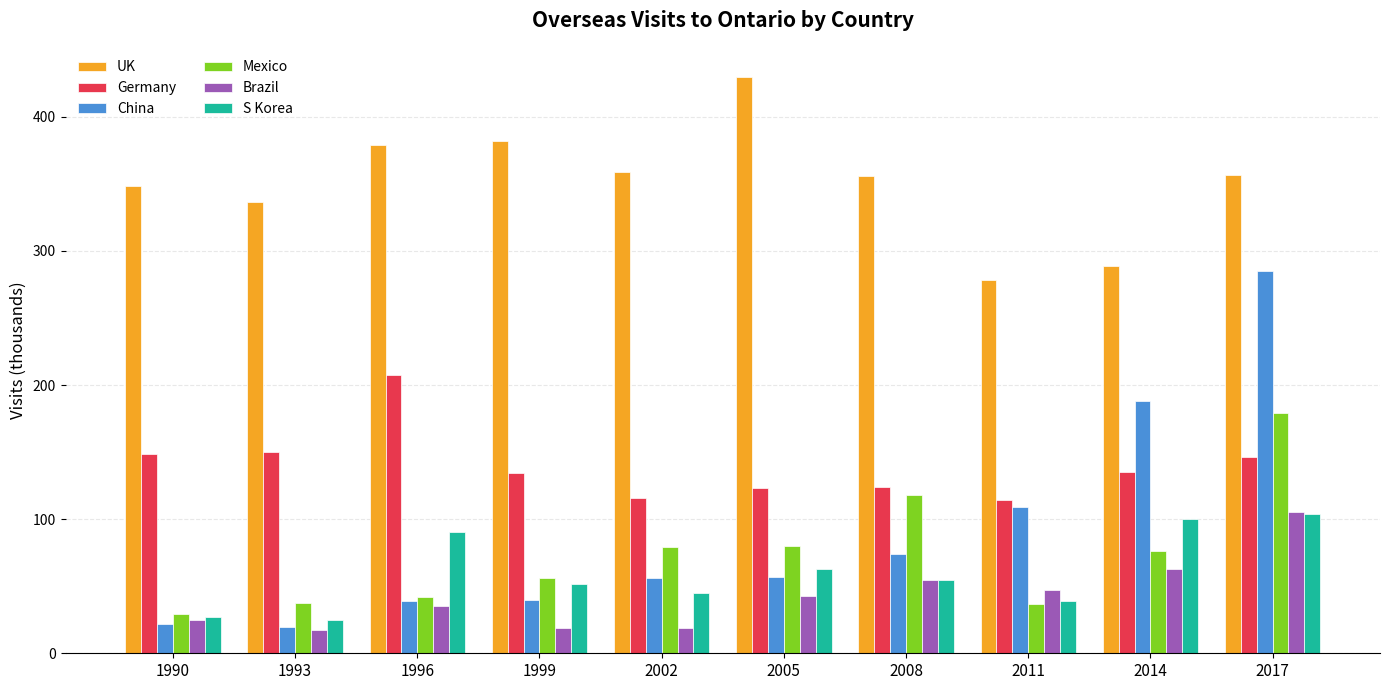

Which series has the largest range (max minus min)?

China